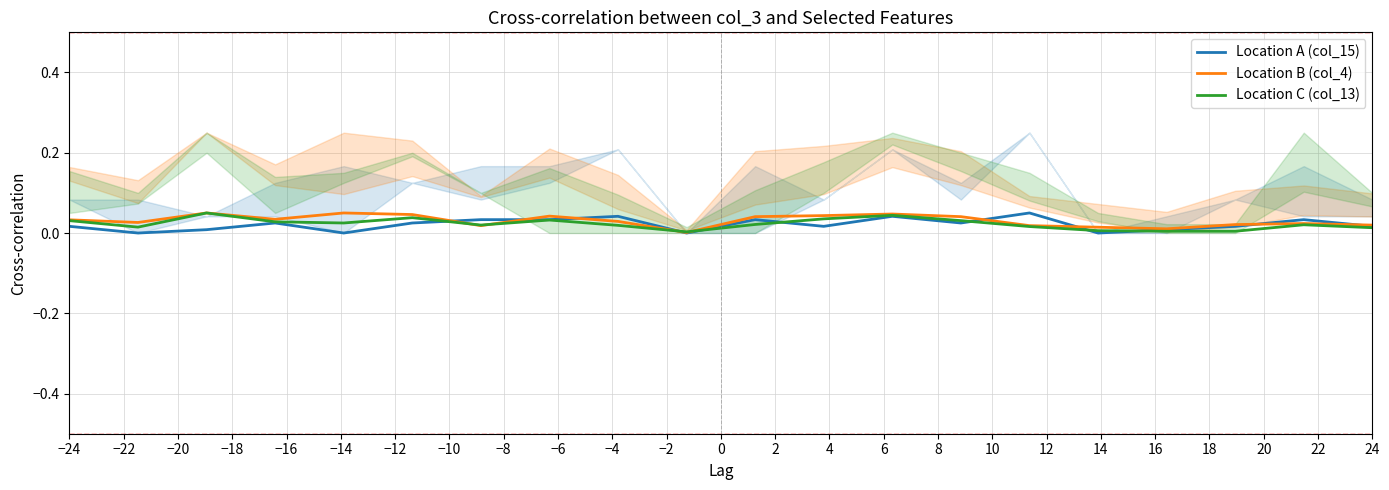

How many lines are shown in the chart?

3